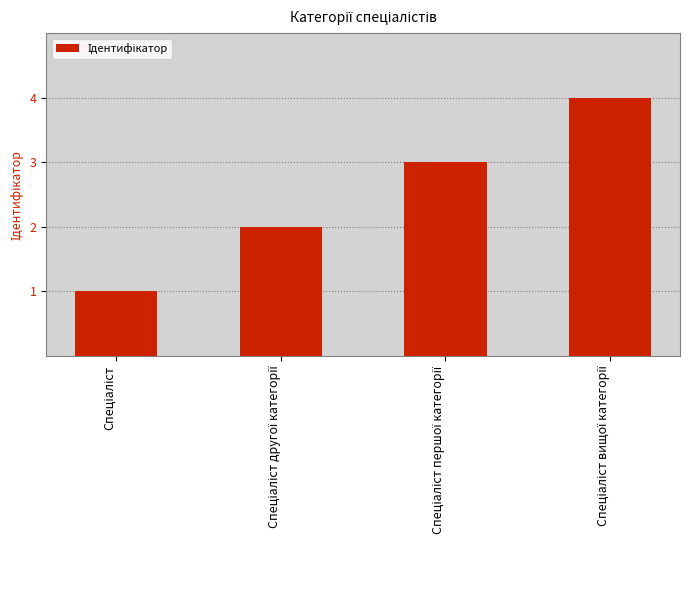

What is the difference between the maximum and minimum values?

3